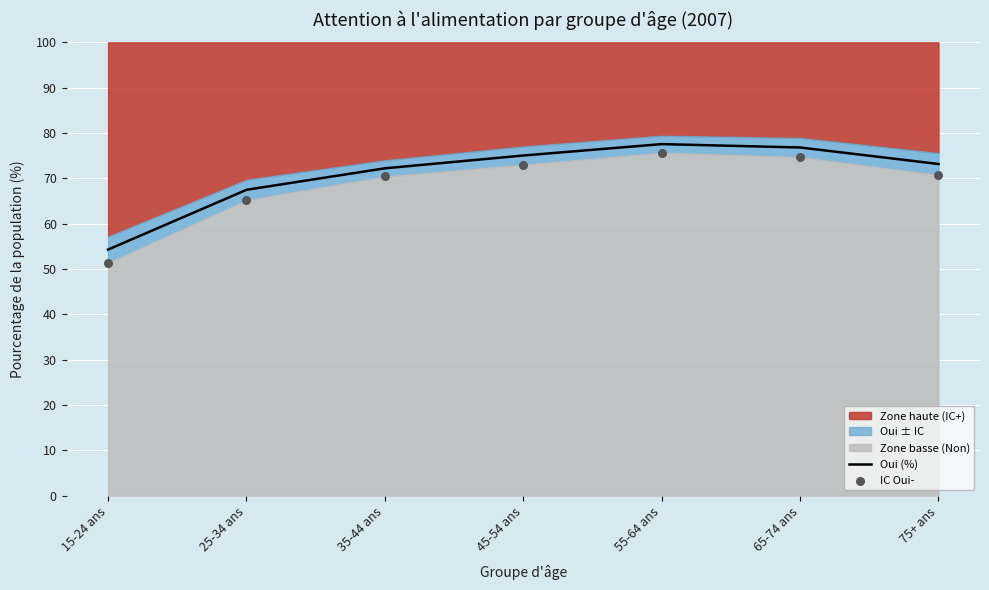

Which series has the largest total across all categories?

Oui (%)